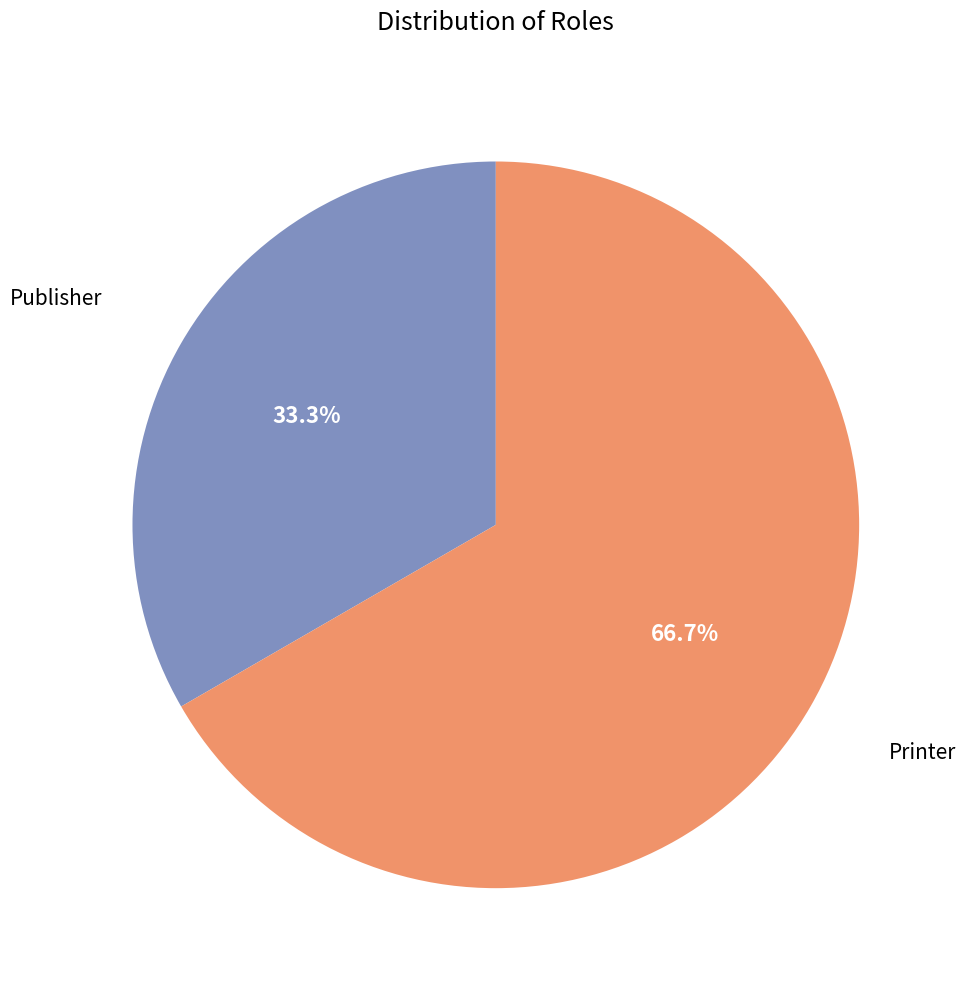

Does any single category account for the majority?

Yes